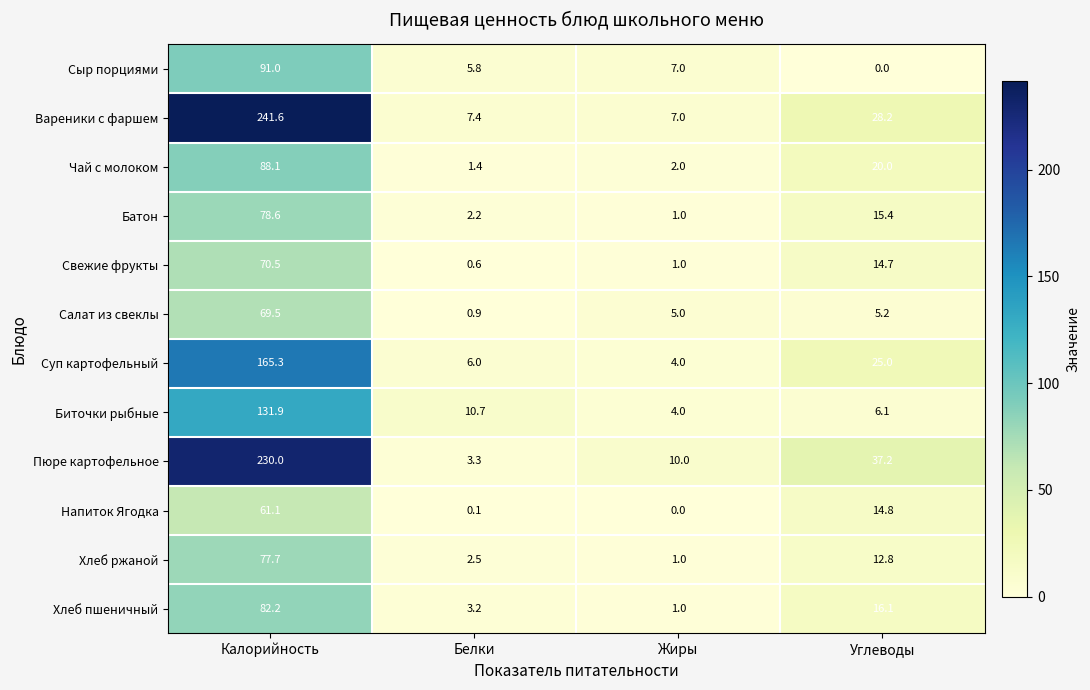

Read the Вареники с фаршем value at Калорийность.

241.6